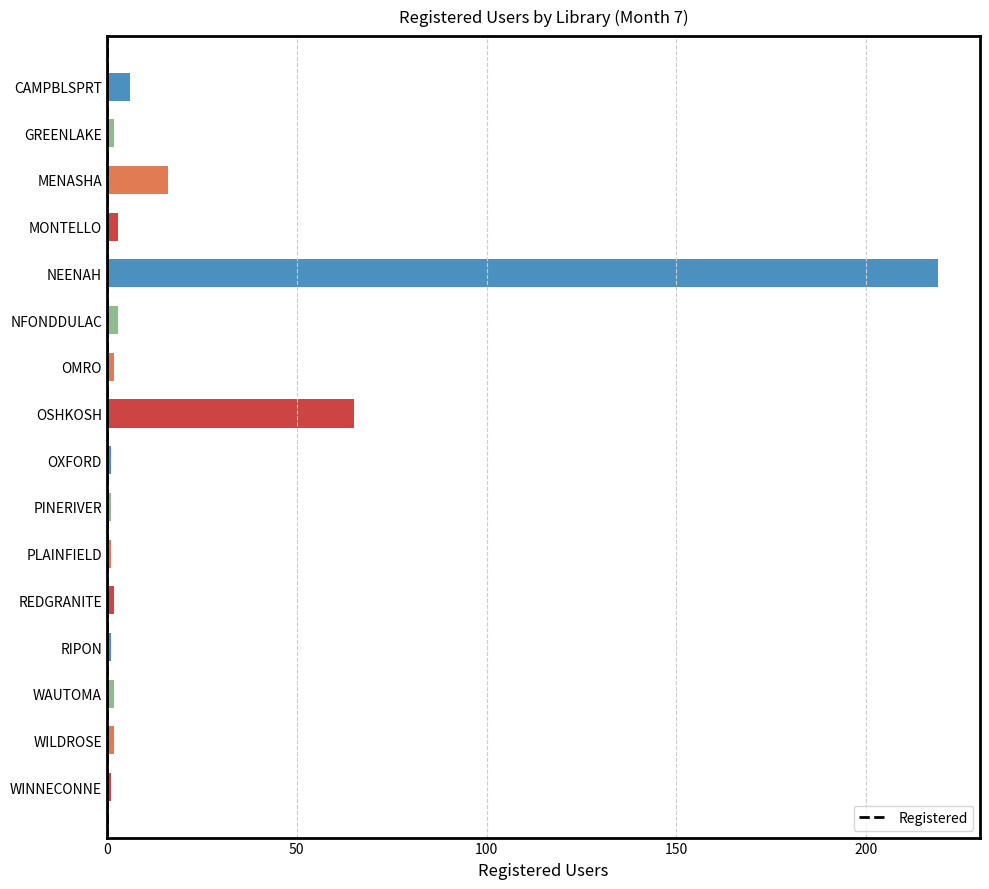

What is the greatest value displayed?

219